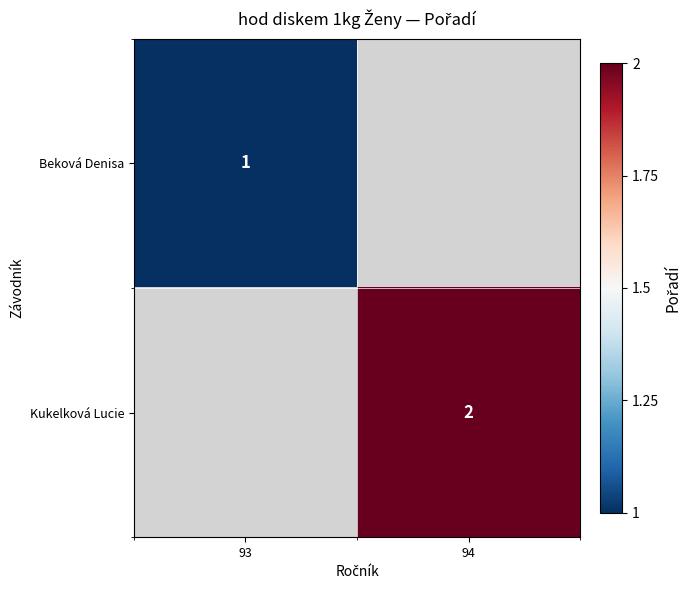

What is the greatest value displayed?

2.0